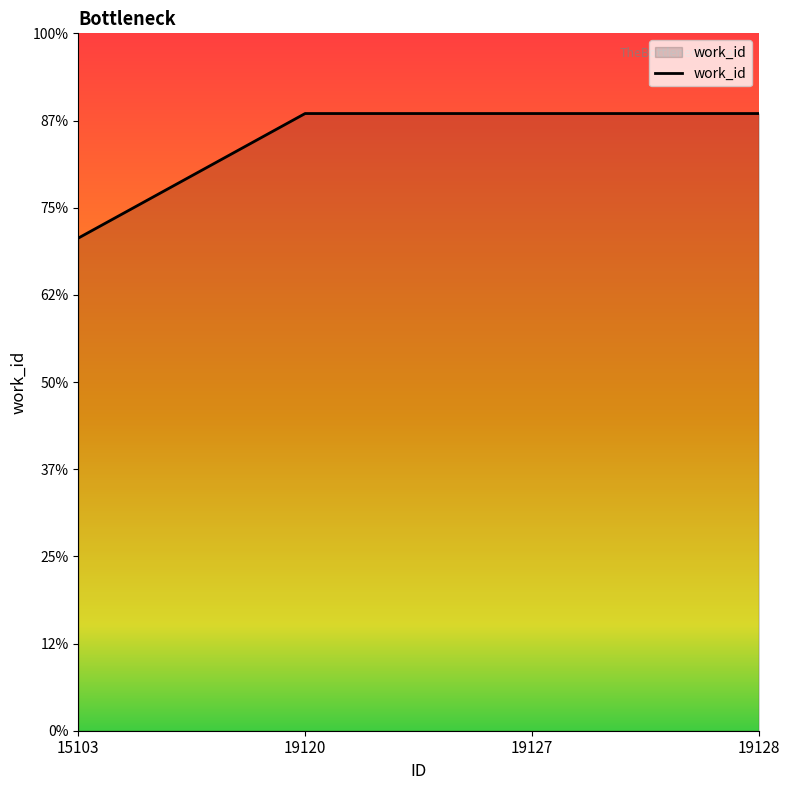

Which label corresponds to the largest value in the chart?

19120